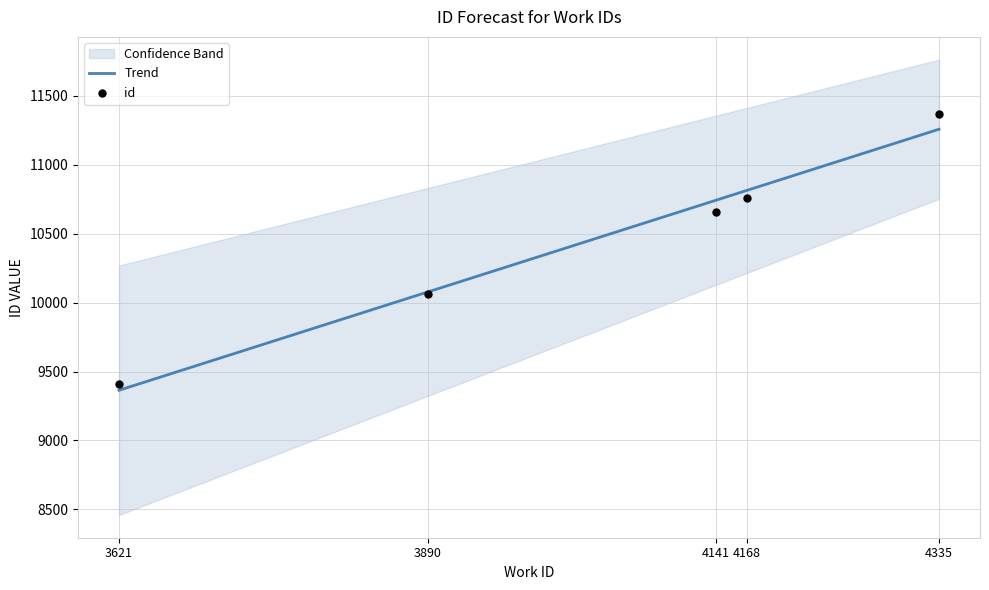

Between 4335 and 3890, which is larger?

4335